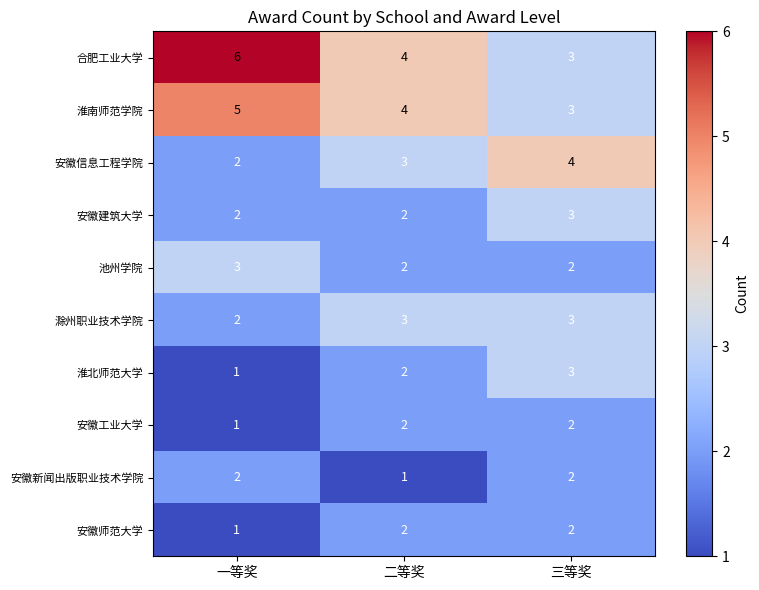

True or false: 安徽师范大学 has a value of 2 at 一等奖.

False